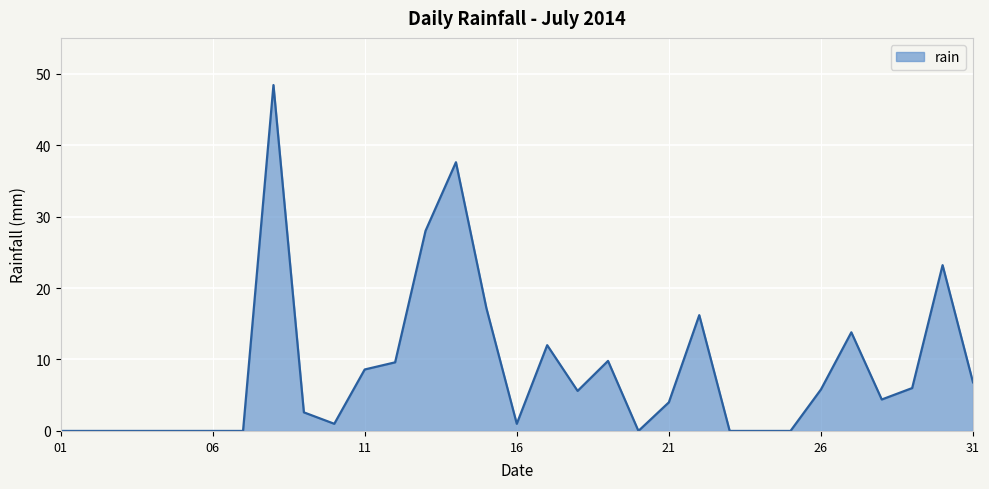

What is the greatest value displayed?

48.4